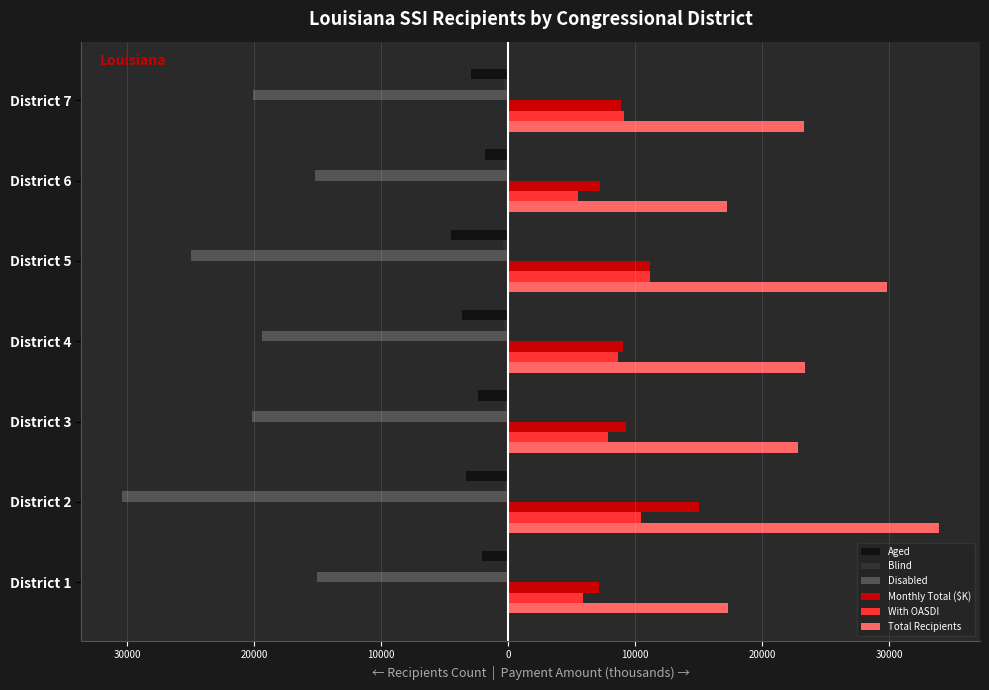

Which series has the largest range (max minus min)?

Total Recipients